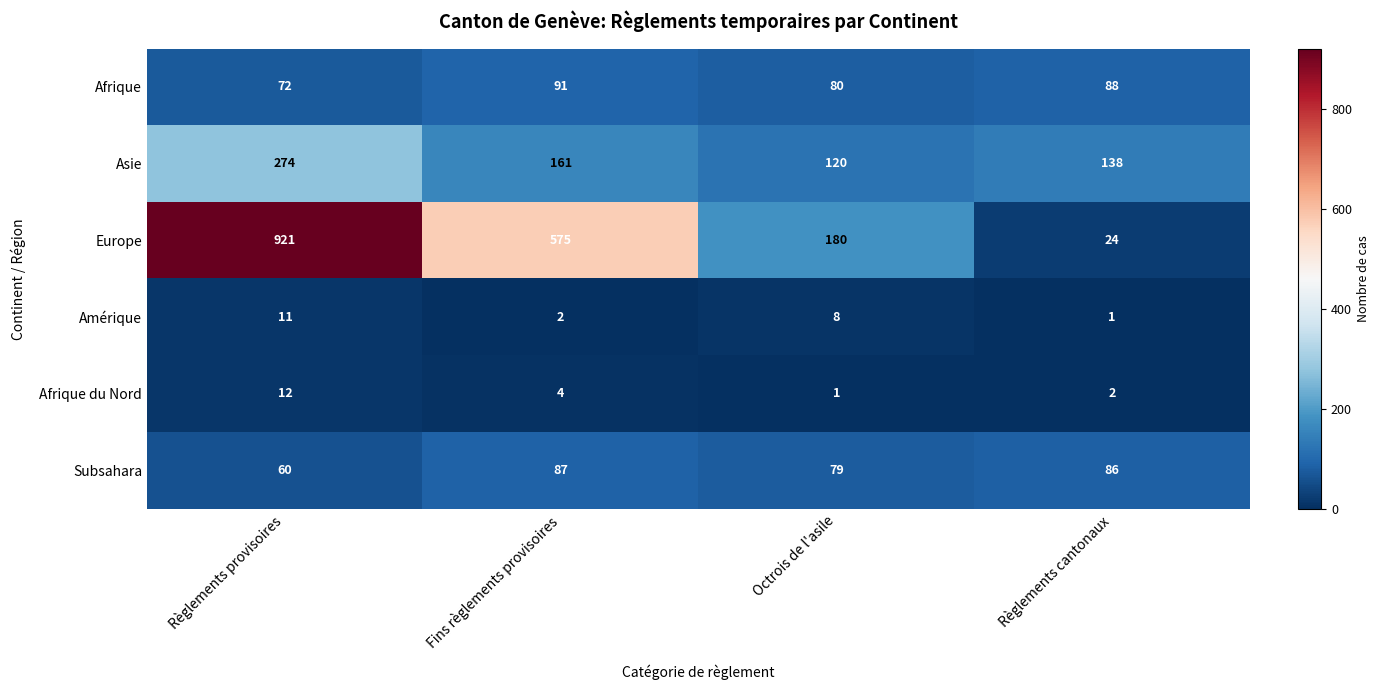

What is the difference between the second highest and minimum values in the Asie series?

41